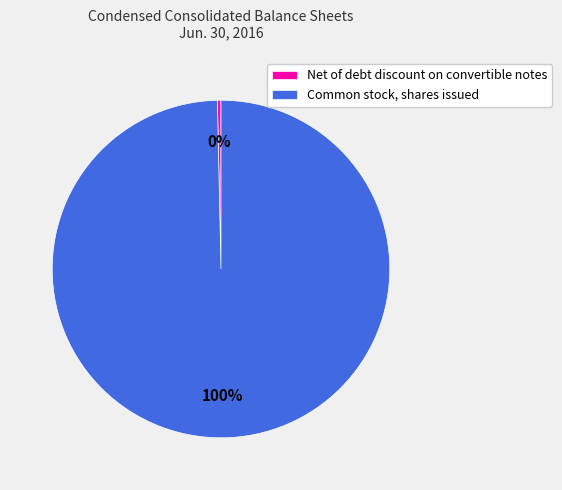

Which category has the smallest portion of the pie?

Net of debt discount on convertible notes